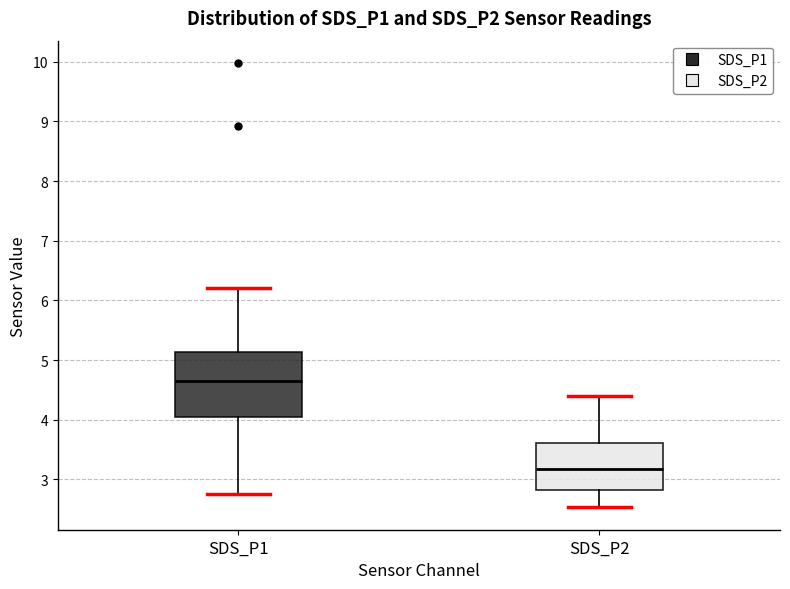

Which box is the tallest, from its lower edge to its upper edge?

SDS_P1